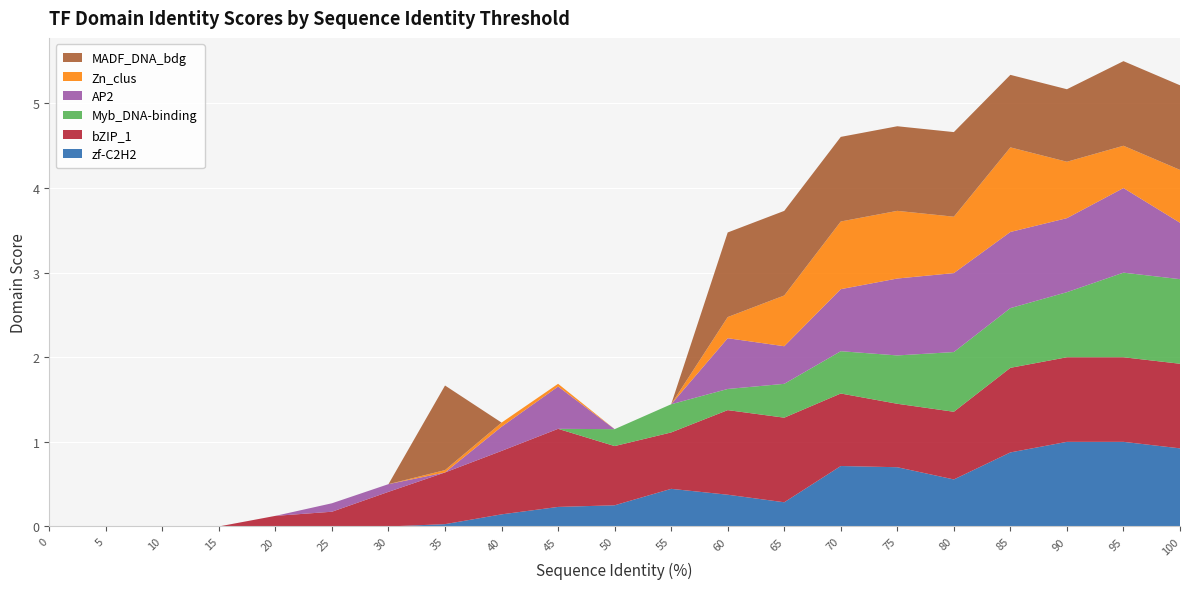

Reading left to right, extract all data points from this chart.

zf-C2H2: 0.0	0.0	0.0	0.0	0.0	0.0	0.0	0.0	0.1	0.2	0.2	0.4	0.4	0.3	0.7	0.7	0.6	0.9	1.0	1.0	0.9
bZIP_1: 0.0	0.0	0.0	0.0	0.1	0.2	0.4	0.6	0.8	0.9	0.7	0.7	1.0	1.0	0.9	0.8	0.8	1.0	1.0	1.0	1.0
Myb_DNA-binding: 0.0	0.0	0.0	0.0	0.0	0.0	0.0	0.0	0.0	0.0	0.2	0.3	0.2	0.4	0.5	0.6	0.7	0.7	0.8	1.0	1.0
AP2: 0.0	0.0	0.0	0.0	0.0	0.1	0.1	0.0	0.3	0.5	0.0	0.0	0.6	0.4	0.7	0.9	0.9	0.9	0.9	1.0	0.7
Zn_clus: 0.0	0.0	0.0	0.0	0.0	0.0	0.0	0.0	0.0	0.0	0.0	0.0	0.2	0.6	0.8	0.8	0.7	1.0	0.7	0.5	0.6
MADF_DNA_bdg: 0.0	0.0	0.0	0.0	0.0	0.0	0.0	1.0	0.0	0.0	0.0	0.0	1.0	1.0	1.0	1.0	1.0	0.9	0.9	1.0	1.0